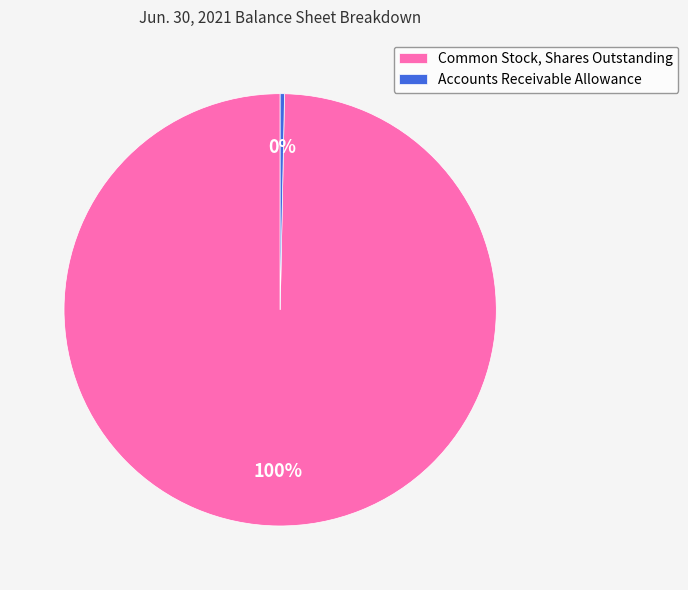

Approximately how many times larger is the value at Common Stock, Shares Outstanding compared to Accounts Receivable Allowance?

310.3